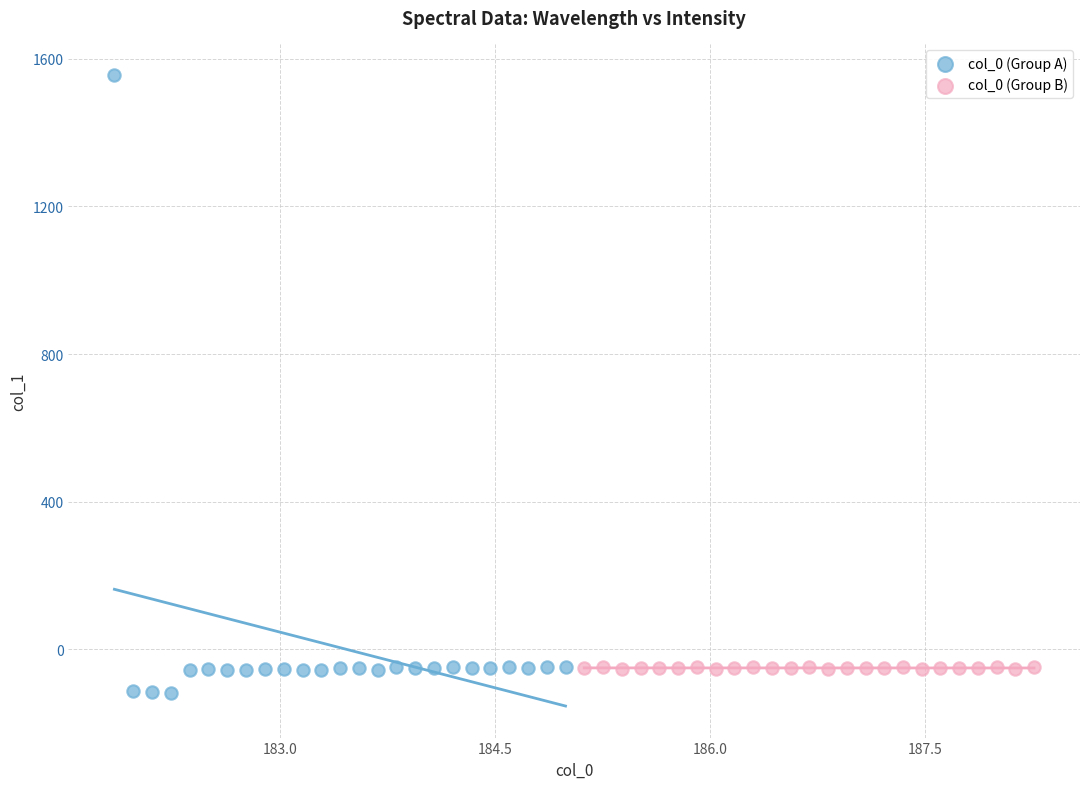

Which series reaches the minimum Y coordinate?

col_0 (Group A)